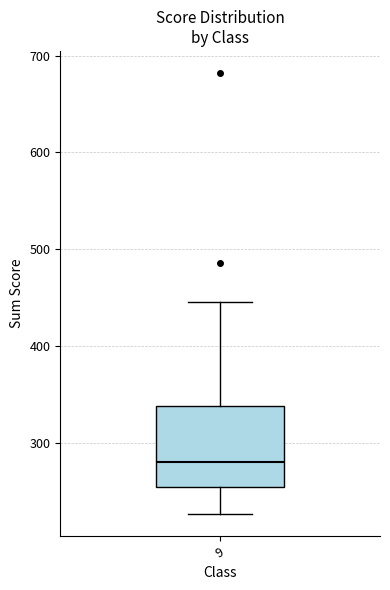

Read this box plot against the y-axis: the position of the median line, the range covered by the box, and the ends of both whiskers. The values are not printed on the chart, so give them approximately, as read against the axis.

median 280, box 250 to 340, whiskers 230 to 450